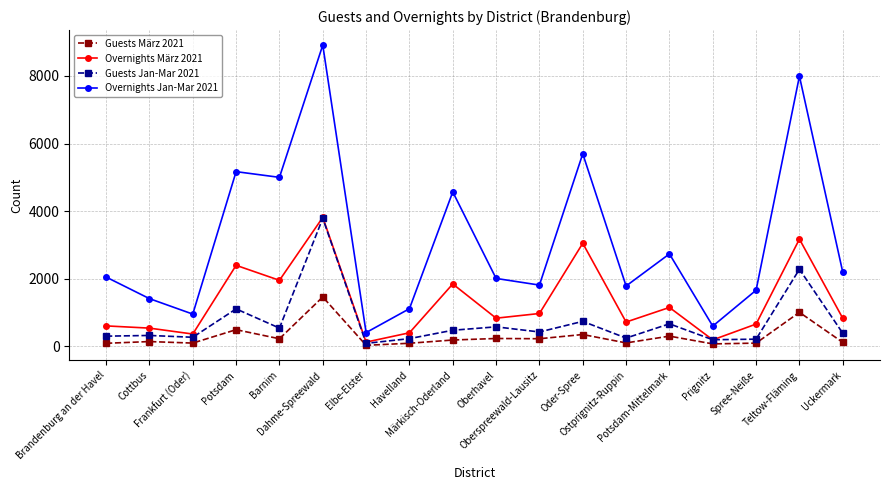

What is the maximum value shown in the chart?

8913